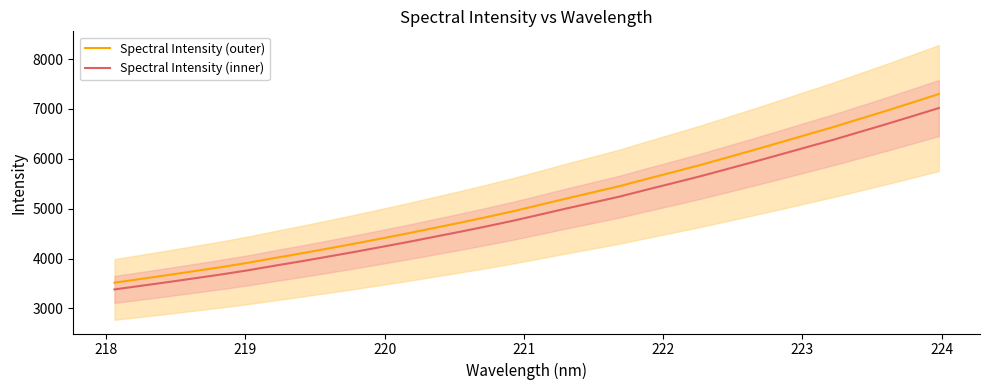

Which series has the widest spread of values?

Spectral Intensity (outer)